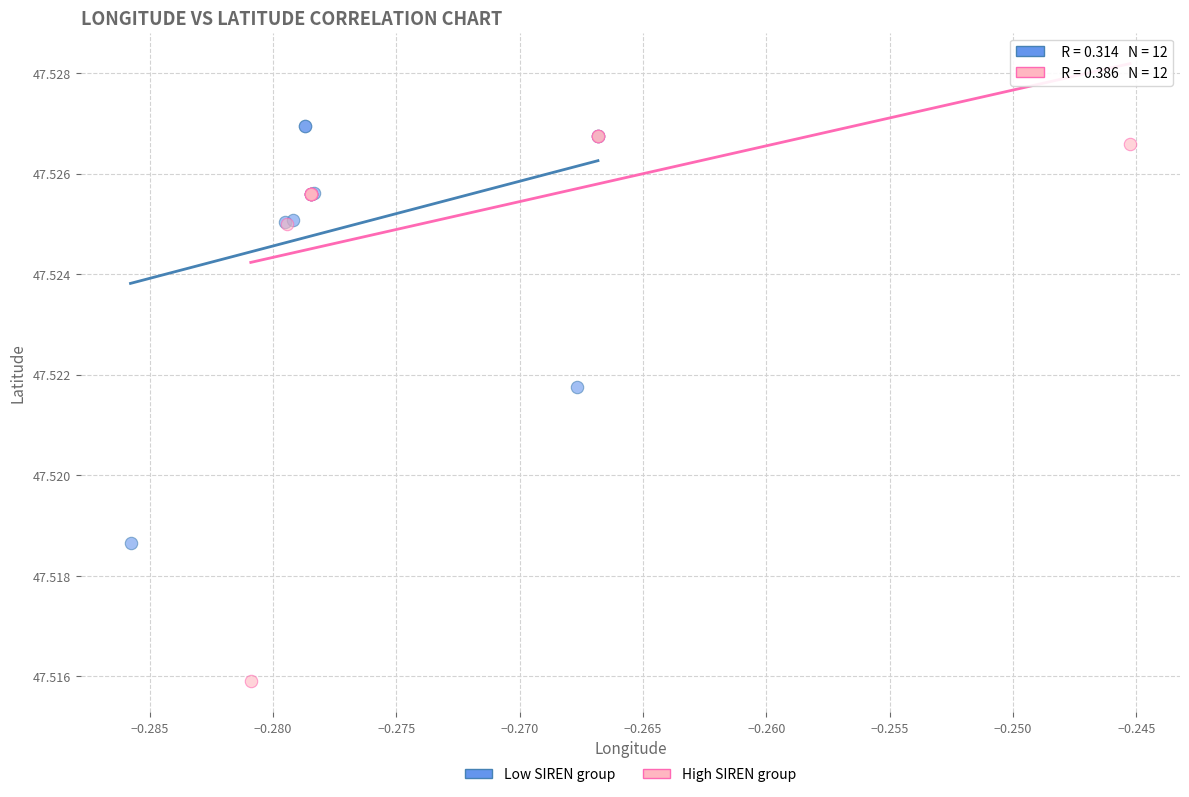

Which series contains the lowest Y value?

High SIREN group